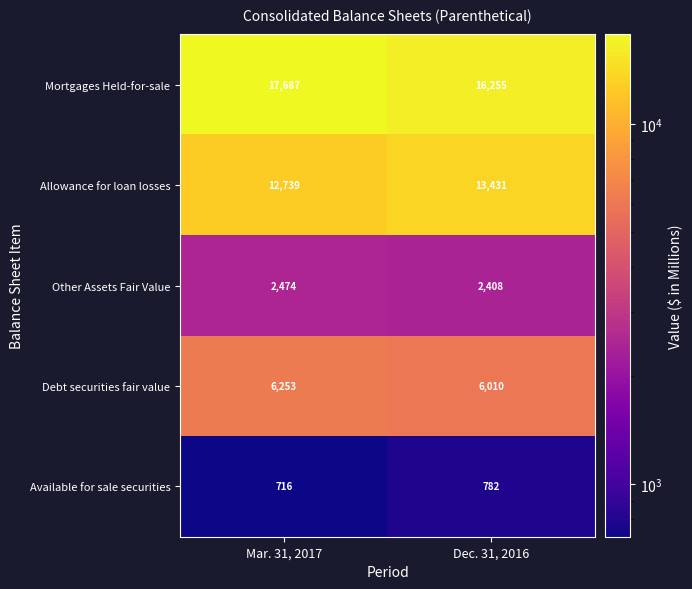

What is the total value across all series at Dec. 31, 2016?

38886